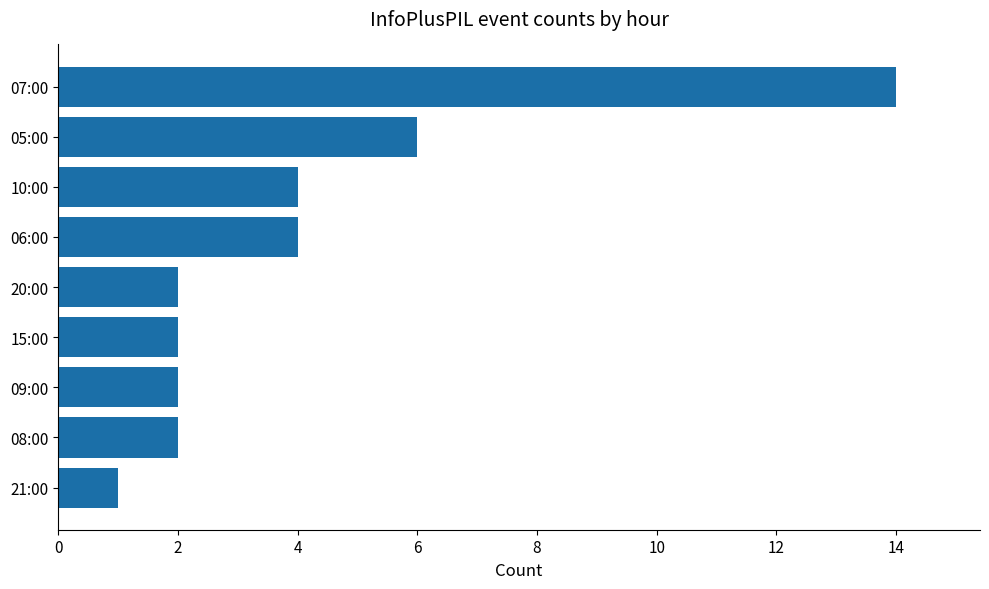

Which has a higher value, 06:00 or 09:00?

06:00